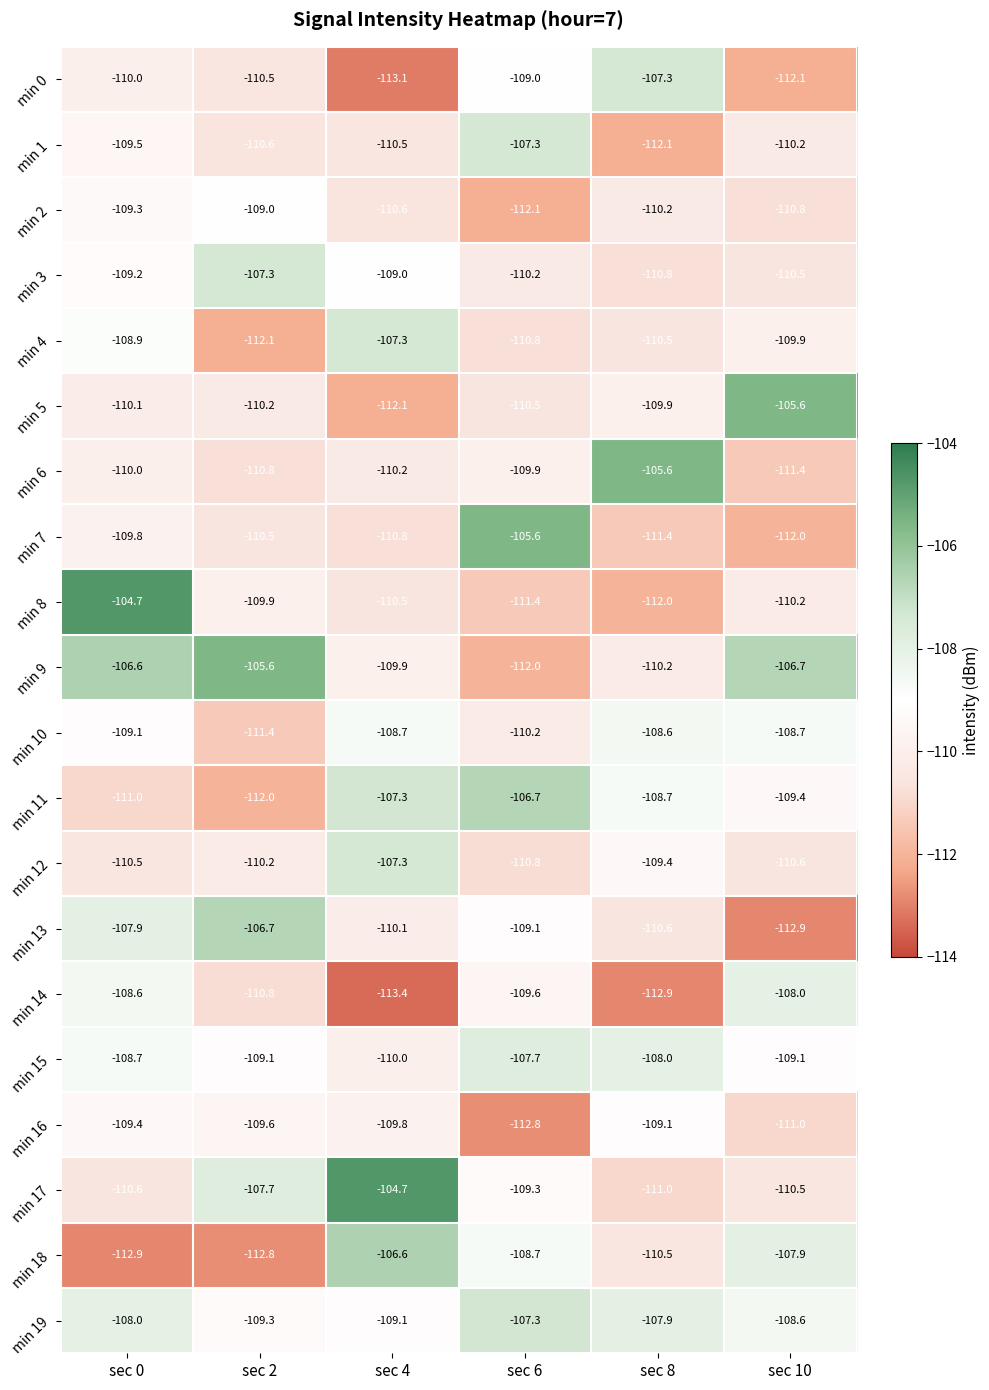

What is the difference between the highest and lowest values at sec 8?

7.3